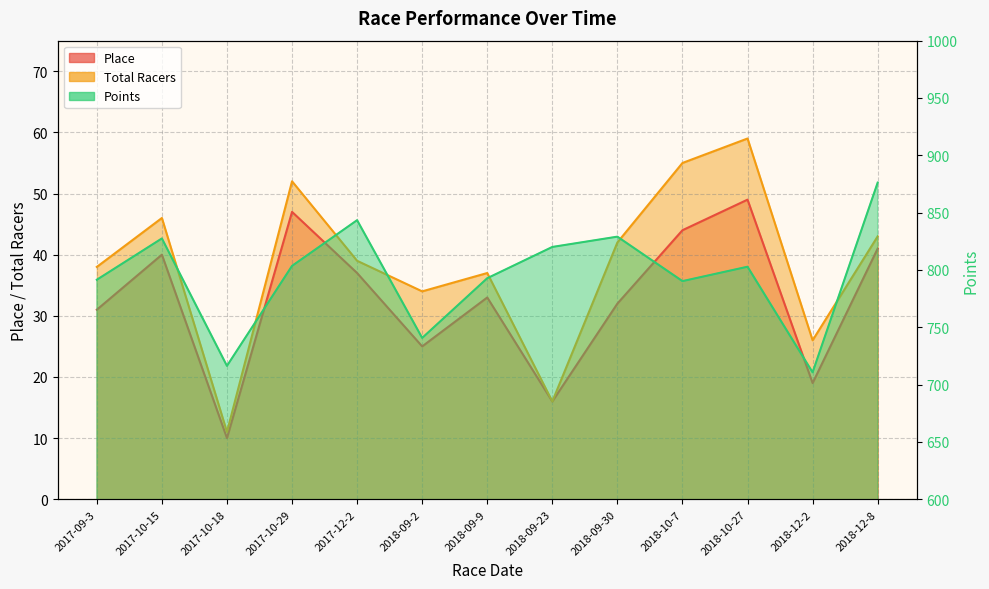

What is the minimum value for Points?

710.7